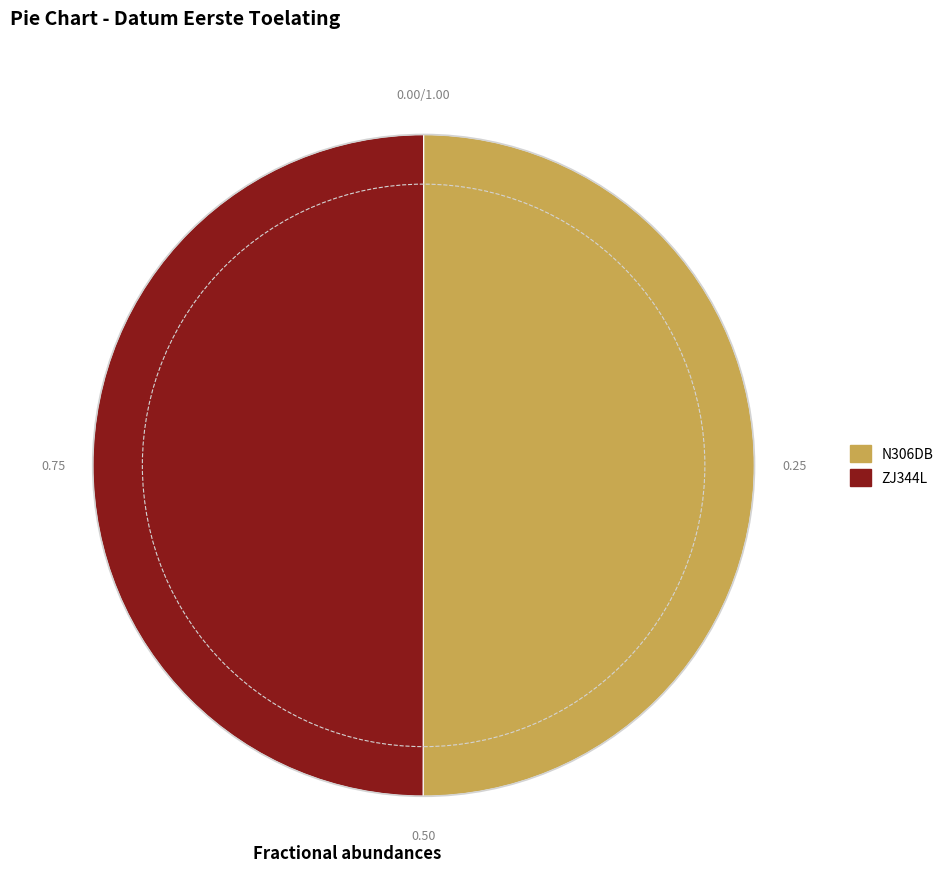

Do N306DB and ZJ344L together represent more than half of the pie?

Yes